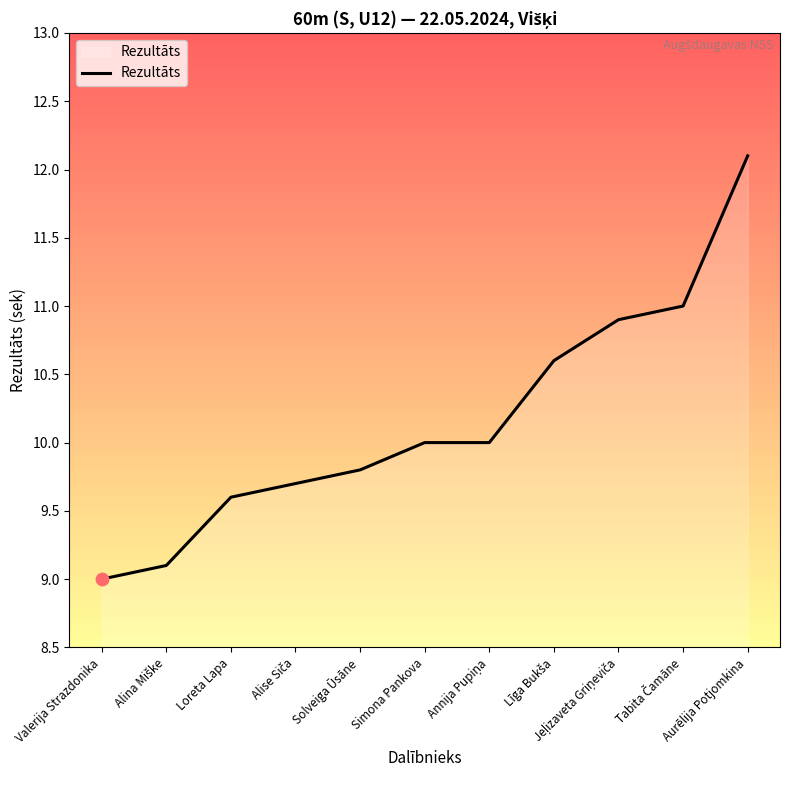

What is the difference between the maximum and minimum values?

3.1